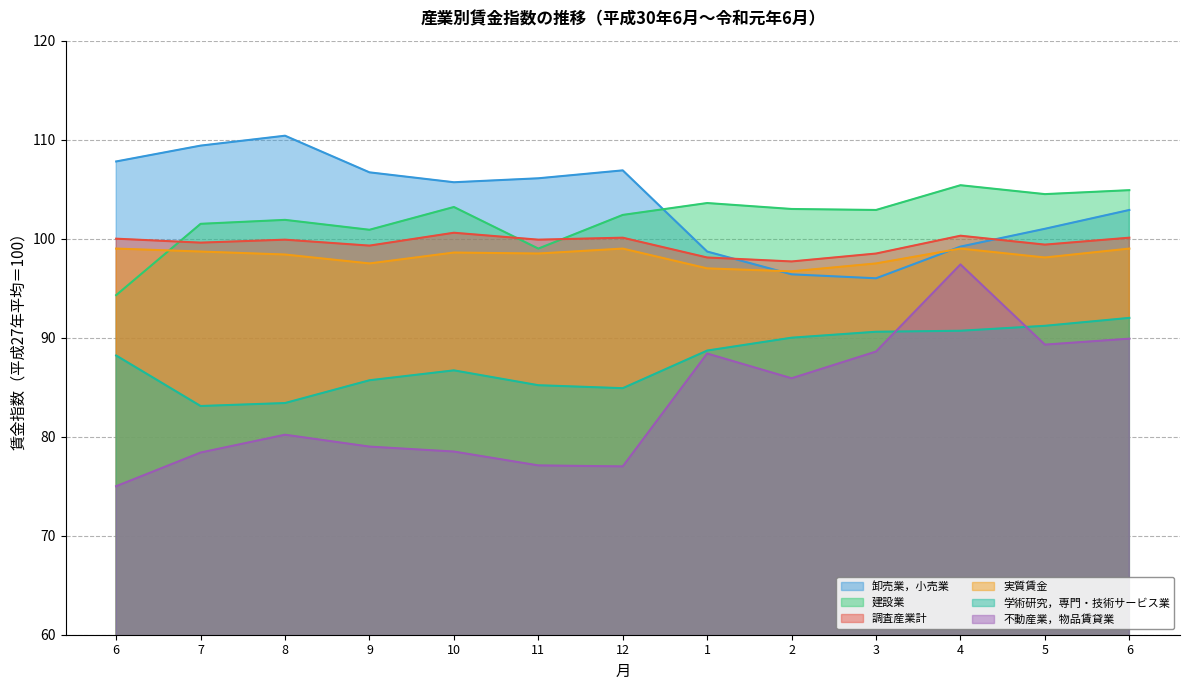

What is the difference between the highest and lowest values at 7?

31.0